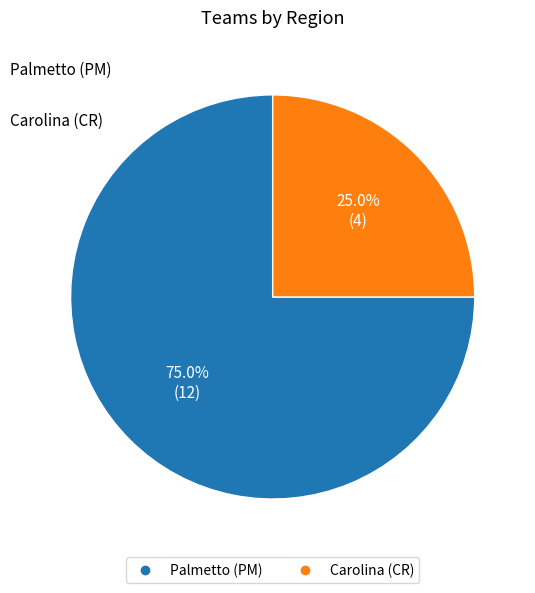

Count the number of slices in the pie.

2